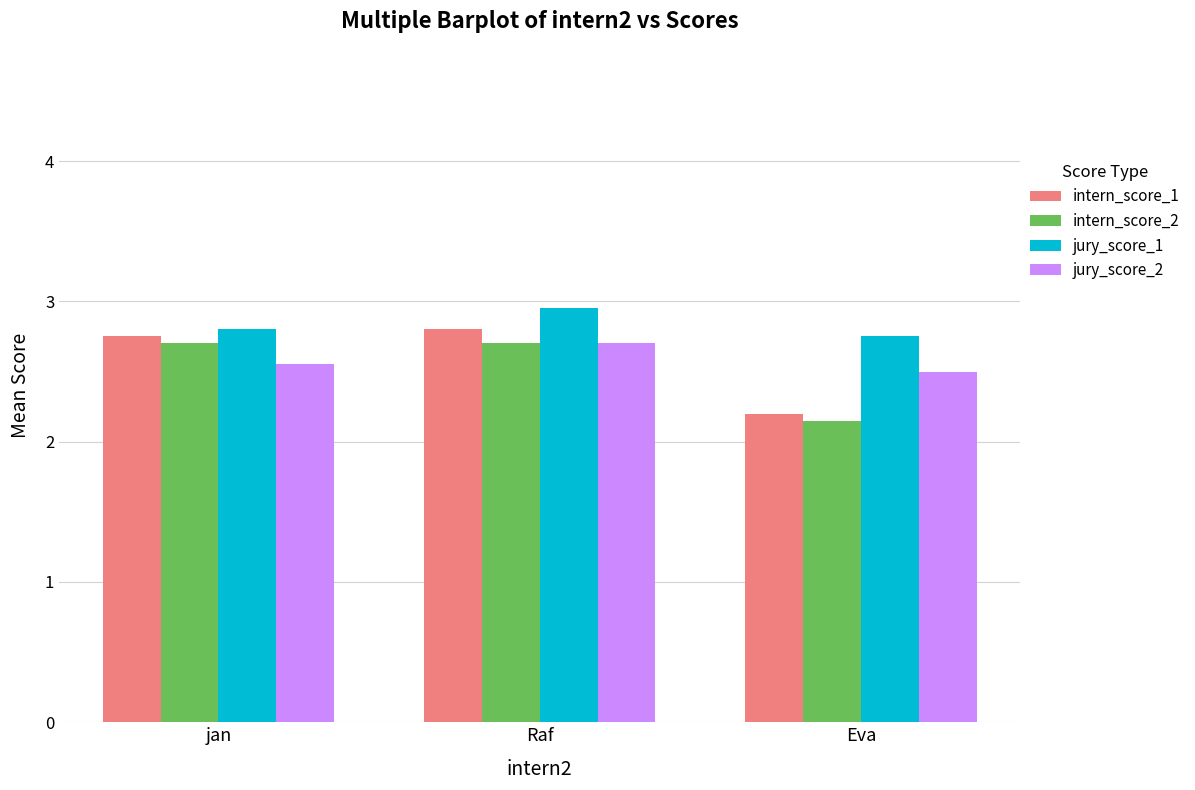

At which label is intern_score_2 closest to 2?

Eva